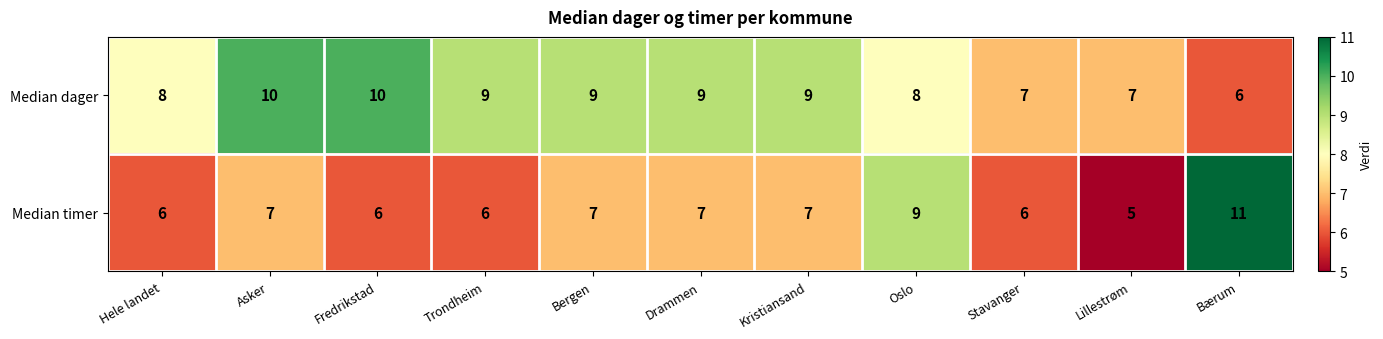

How many distinct data groups are displayed?

2